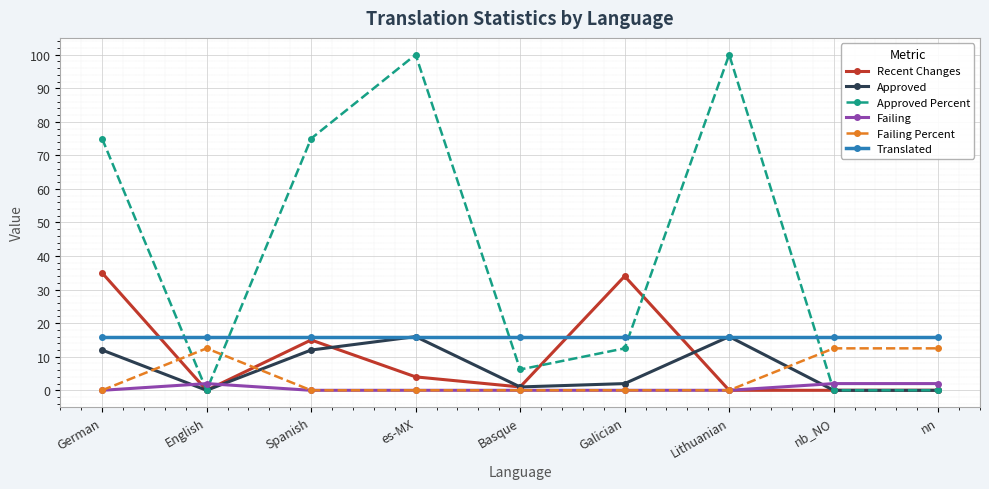

True or false: Failing and Translated cross at least once.

False